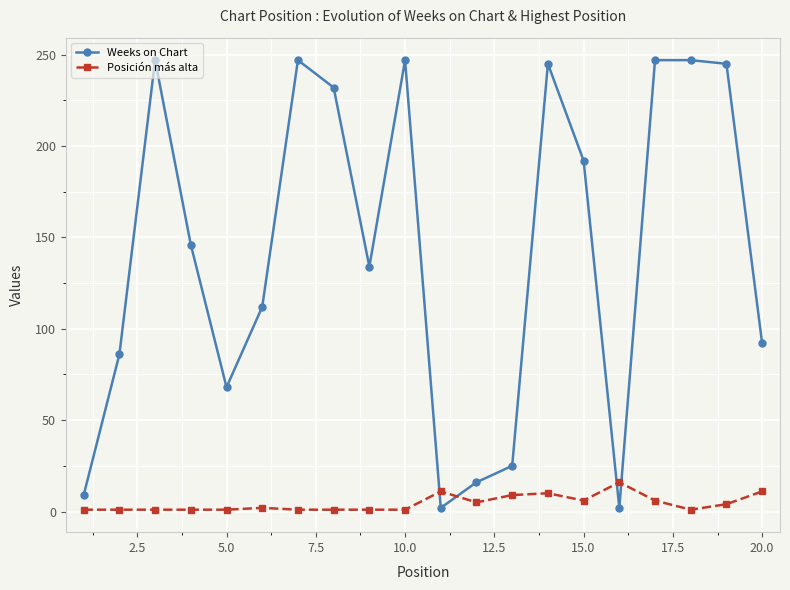

List the series in order of their peak value, lowest first.

Posición más alta, Weeks on Chart